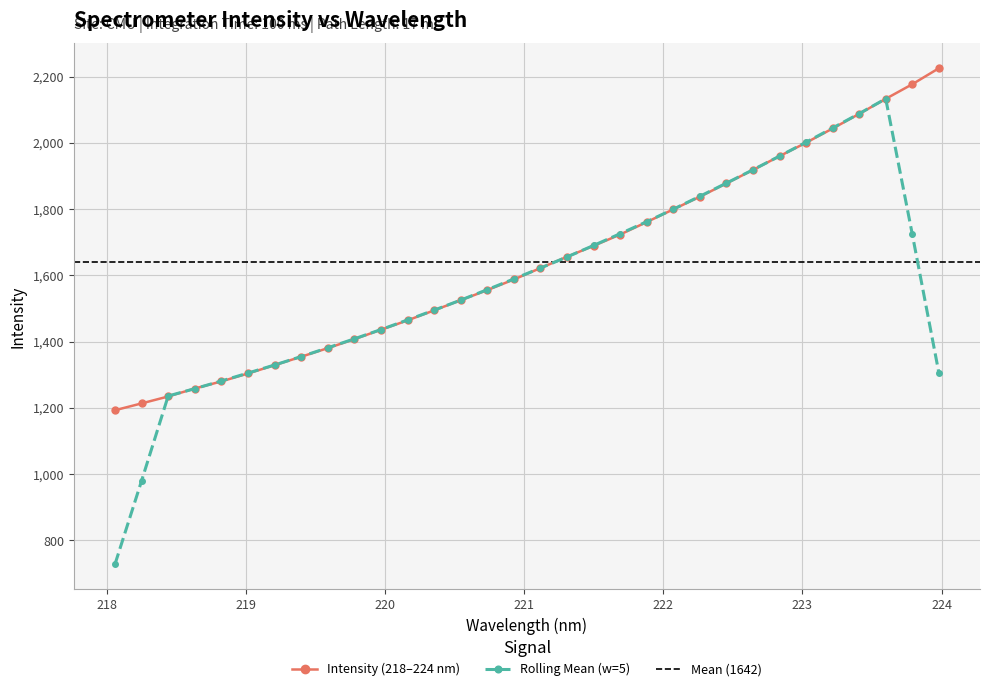

What is the value of the Intensity (218–224 nm) point at the 7th from the left?

1329.1